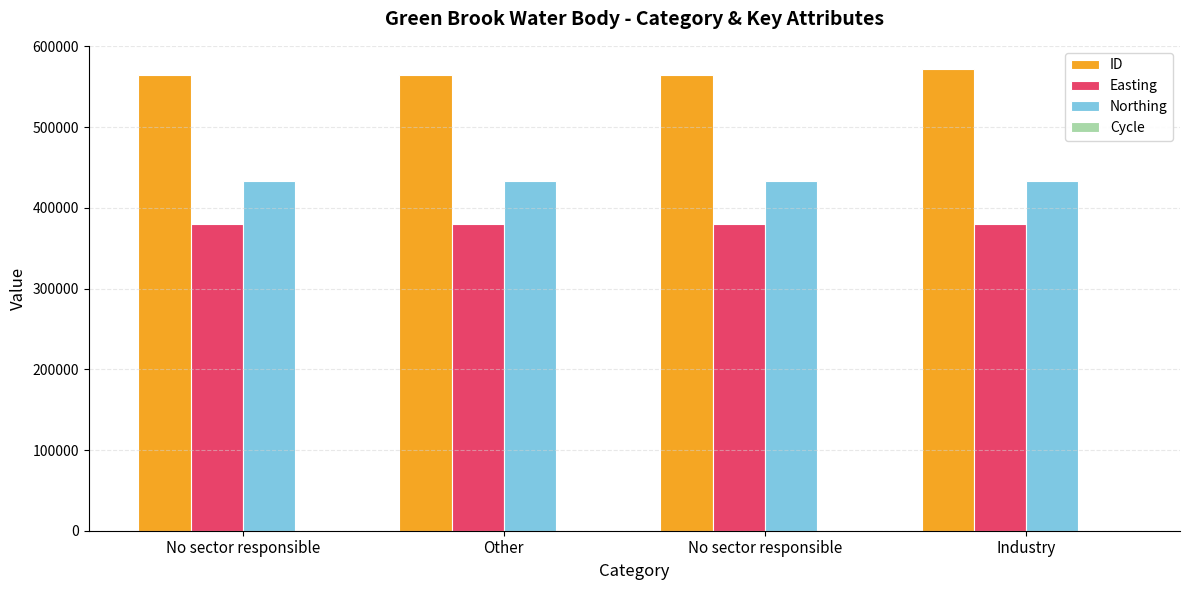

How many data points does each series have?

4